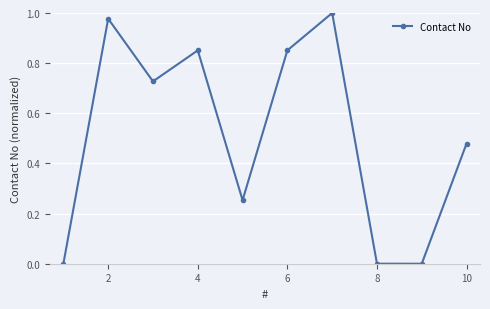

What is the sum of all values?

5.1